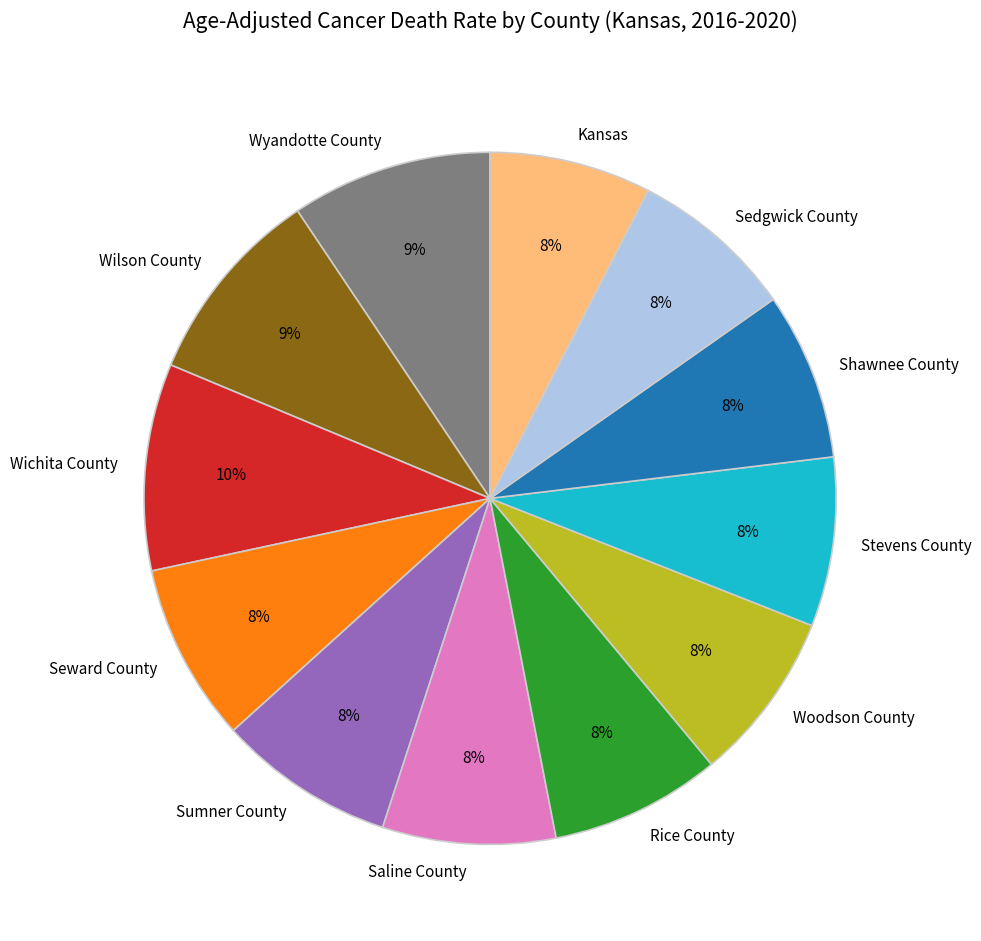

To the nearest percent, what is the average slice percentage?

8%